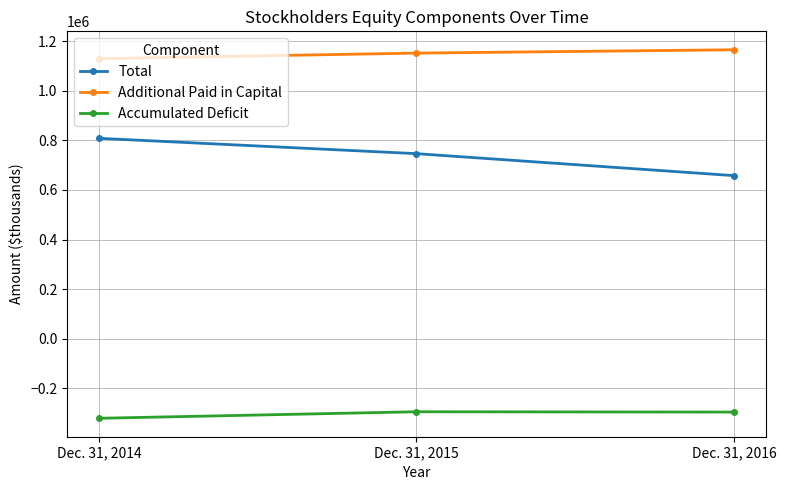

How many Total values are between 657837 and 808455?

3